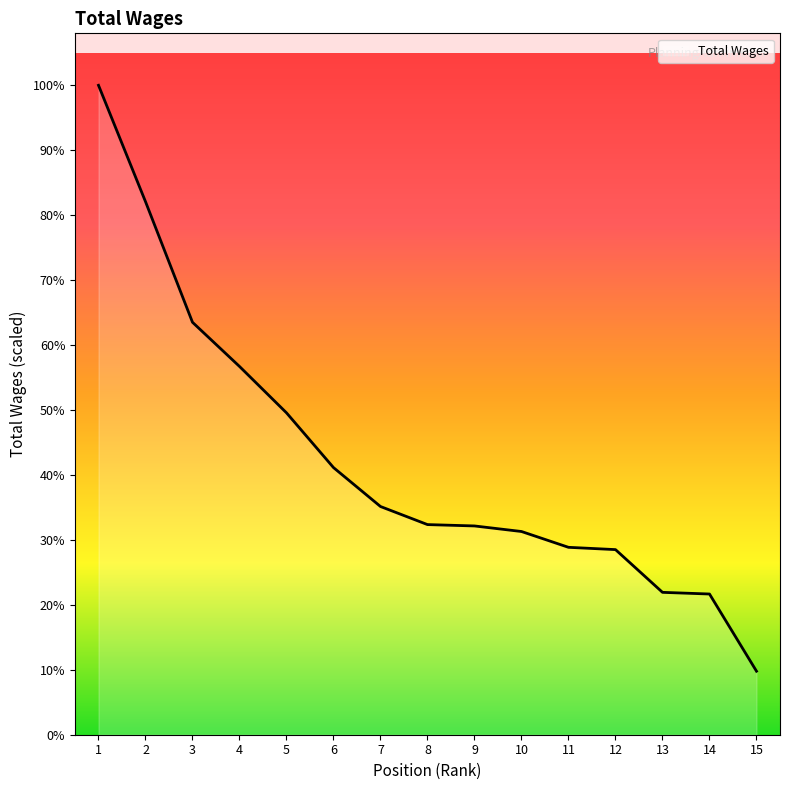

Does the chart have visible grid lines?

No